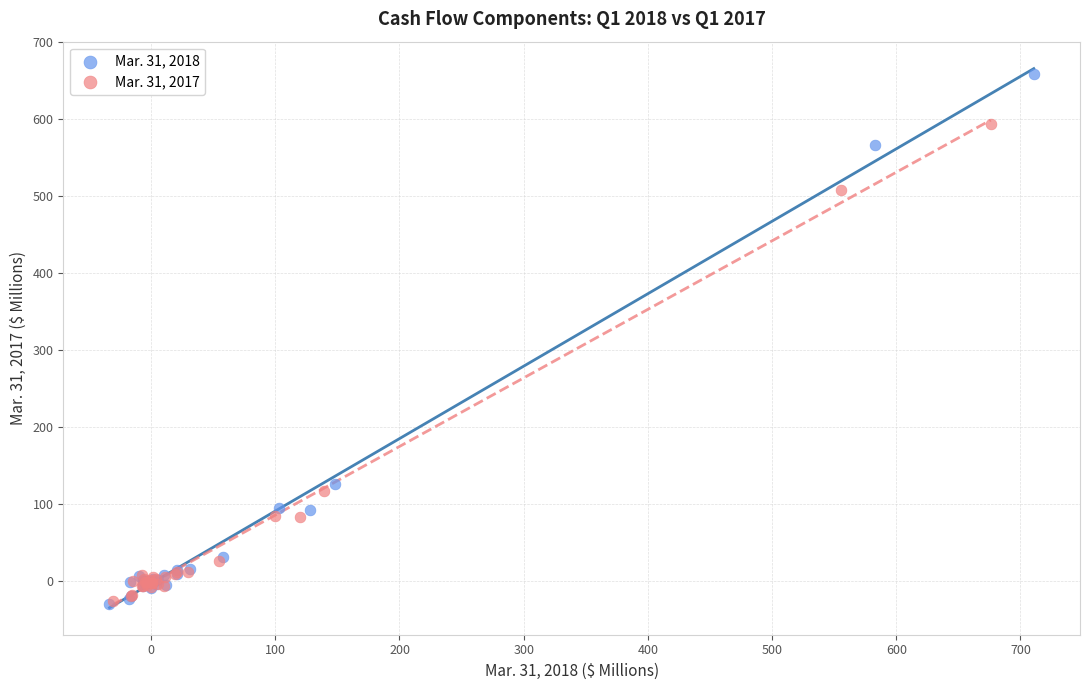

What are all the series names shown in the legend?

Mar. 31, 2018, Mar. 31, 2017